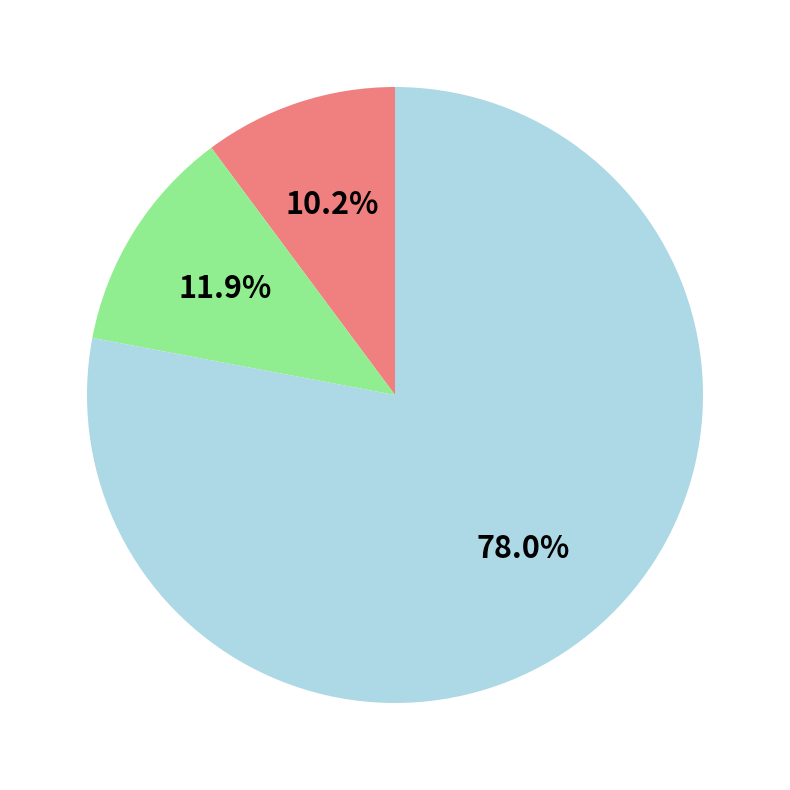

Is there a majority slice in this chart?

Yes